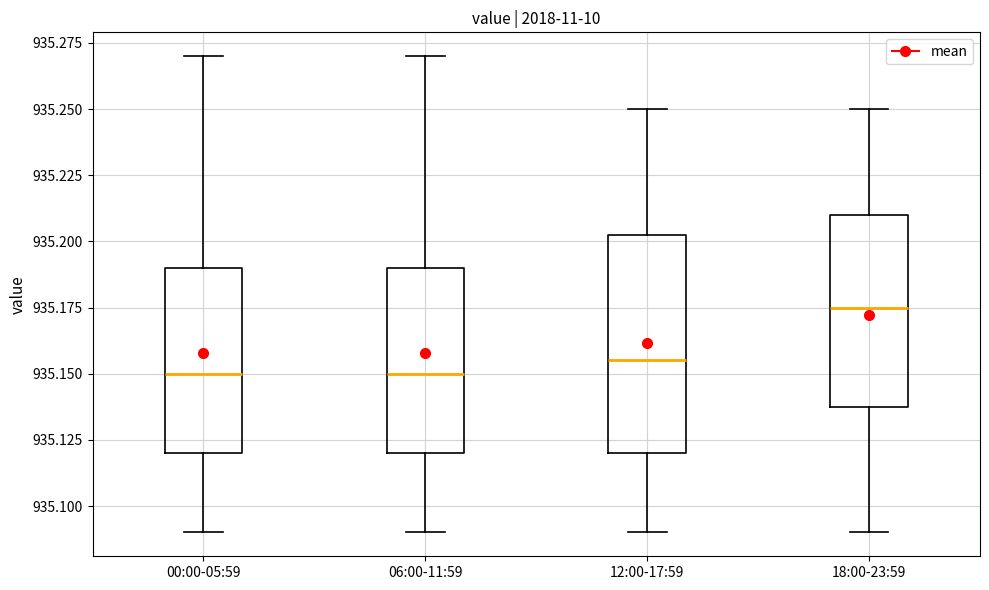

Reading left to right, transcribe this box plot: for each box, give where its median line is, the range the box spans, and where its two whiskers end, as read against the y-axis. The values are not printed on the chart, so give them approximately, as read against the axis.

00:00-05:59: median 935.150, box 935.120 to 935.190, whiskers 935.090 to 935.270
06:00-11:59: median 935.150, box 935.120 to 935.190, whiskers 935.090 to 935.270
12:00-17:59: median 935.155, box 935.120 to 935.205, whiskers 935.090 to 935.250
18:00-23:59: median 935.175, box 935.140 to 935.210, whiskers 935.090 to 935.250